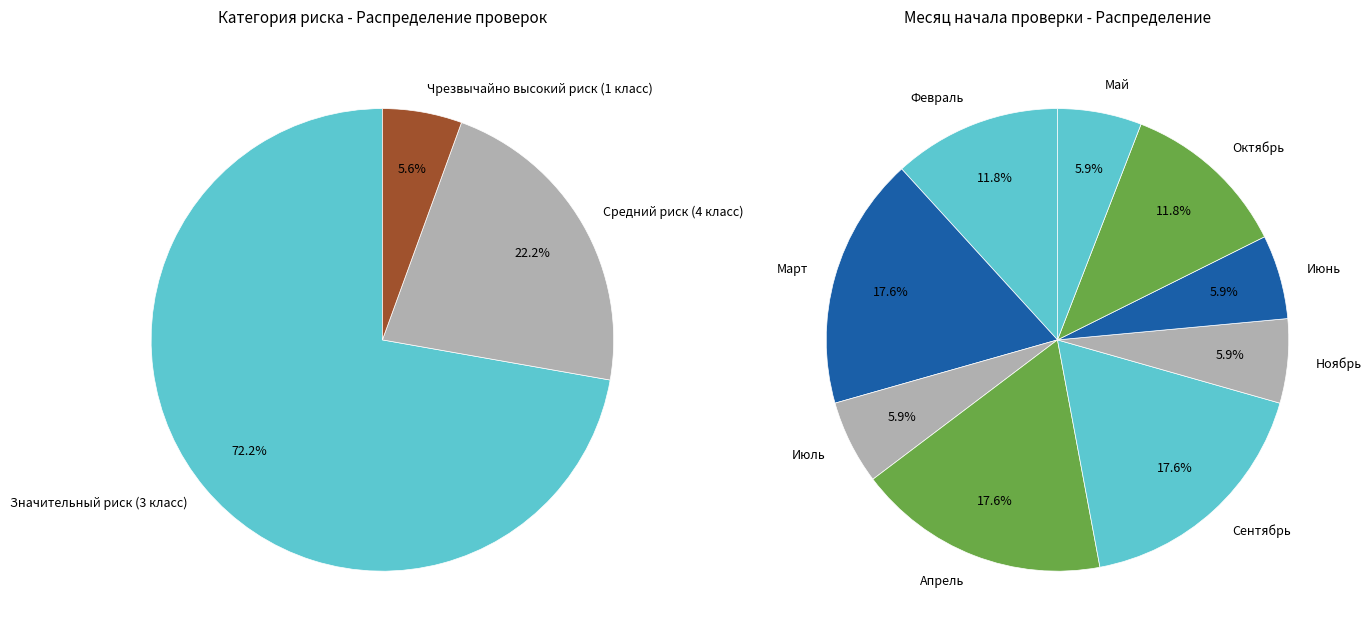

Is it true that Значительный риск (3 класс) is 48% of the pie?

False